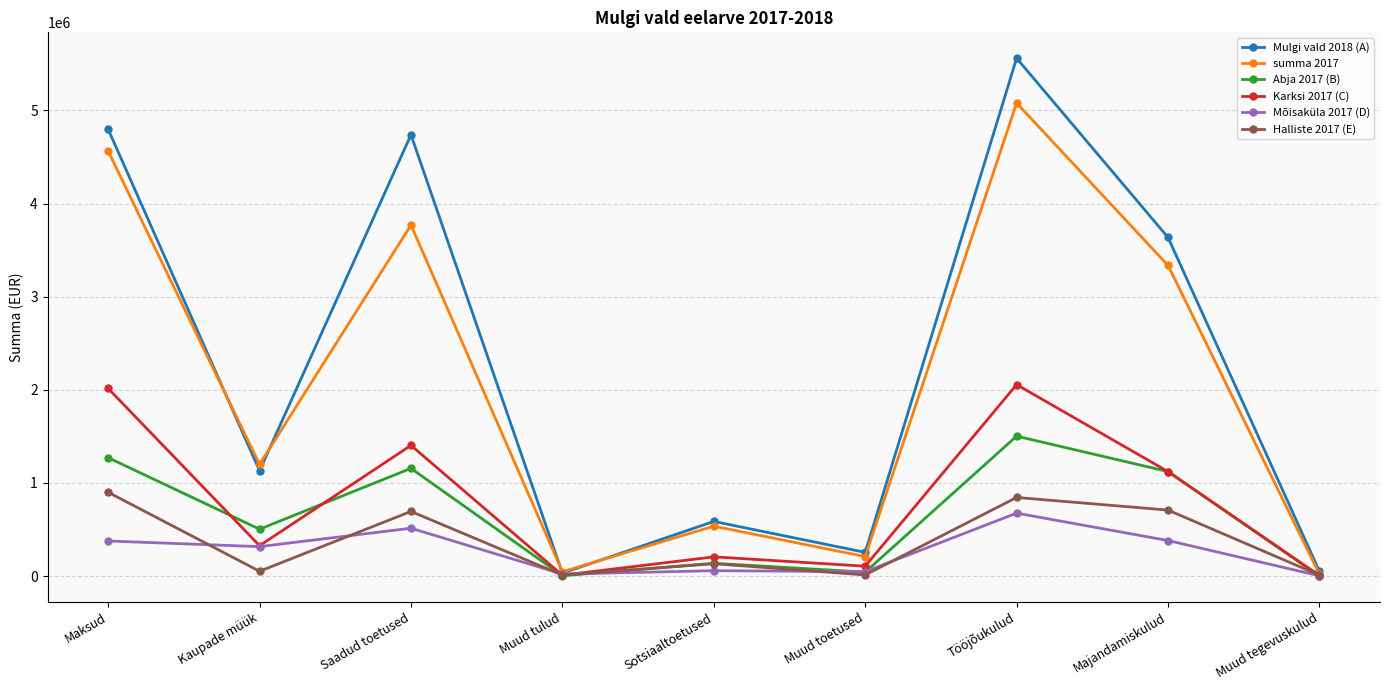

Which series has the widest spread of values?

Mulgi vald 2018 (A)